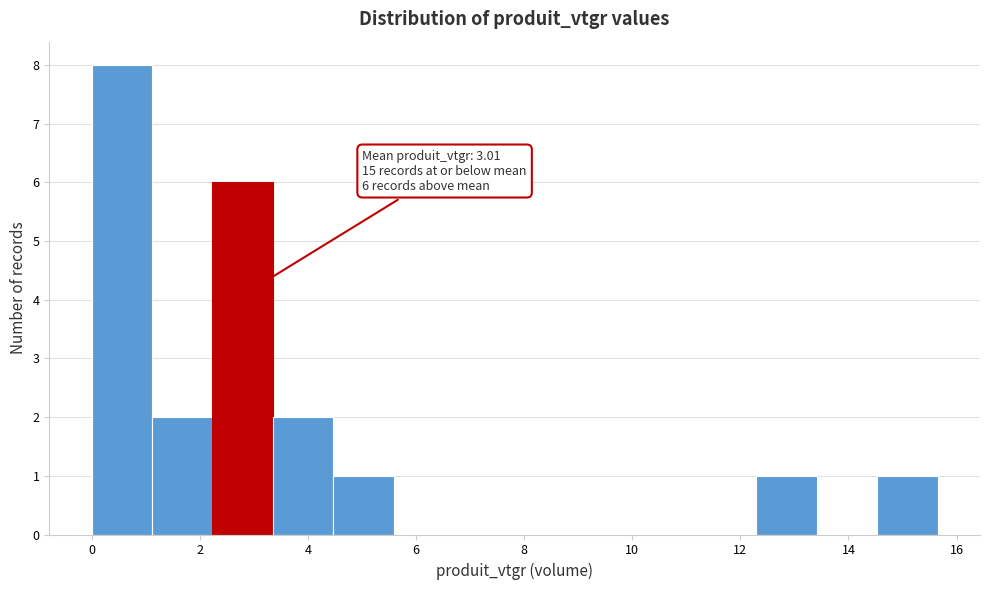

Over which range of the x-axis is the bar tallest?

0.0 to 1.2